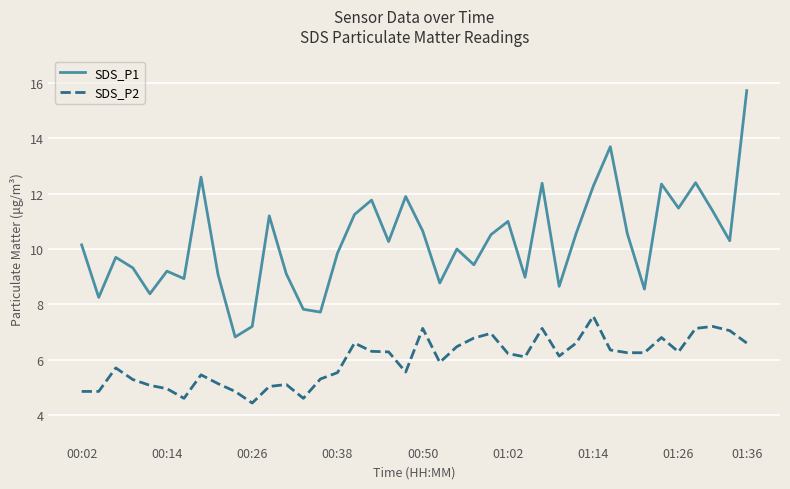

Which series has the largest total across all categories?

SDS_P1